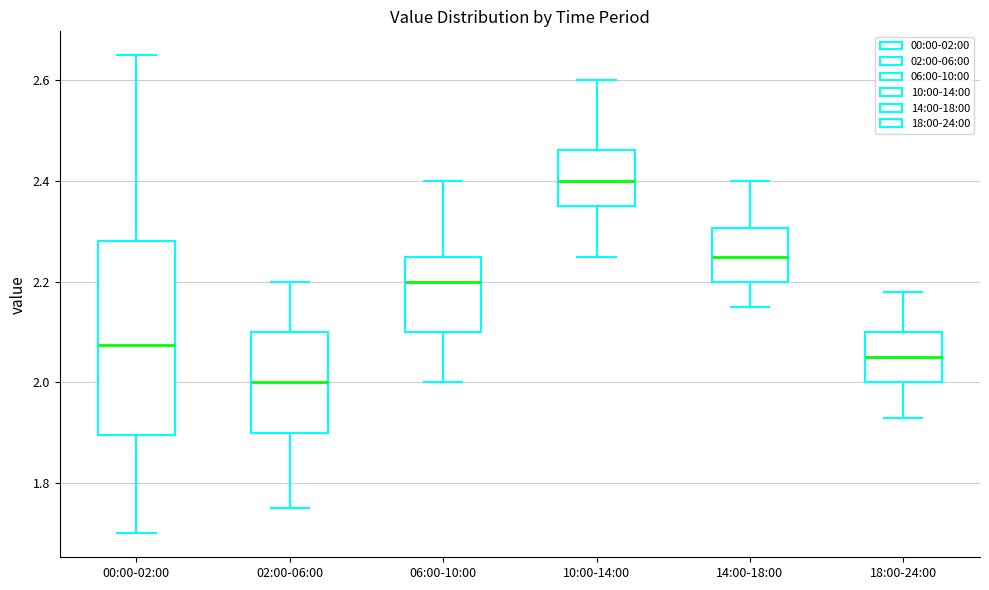

Which box is the tallest, from its lower edge to its upper edge?

00:00-02:00